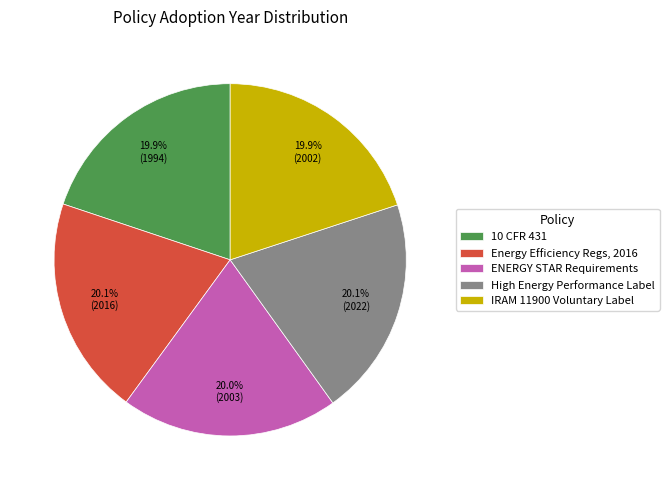

Do IRAM 11900 Voluntary Label and High Energy Performance Label together represent more than half of the pie?

No